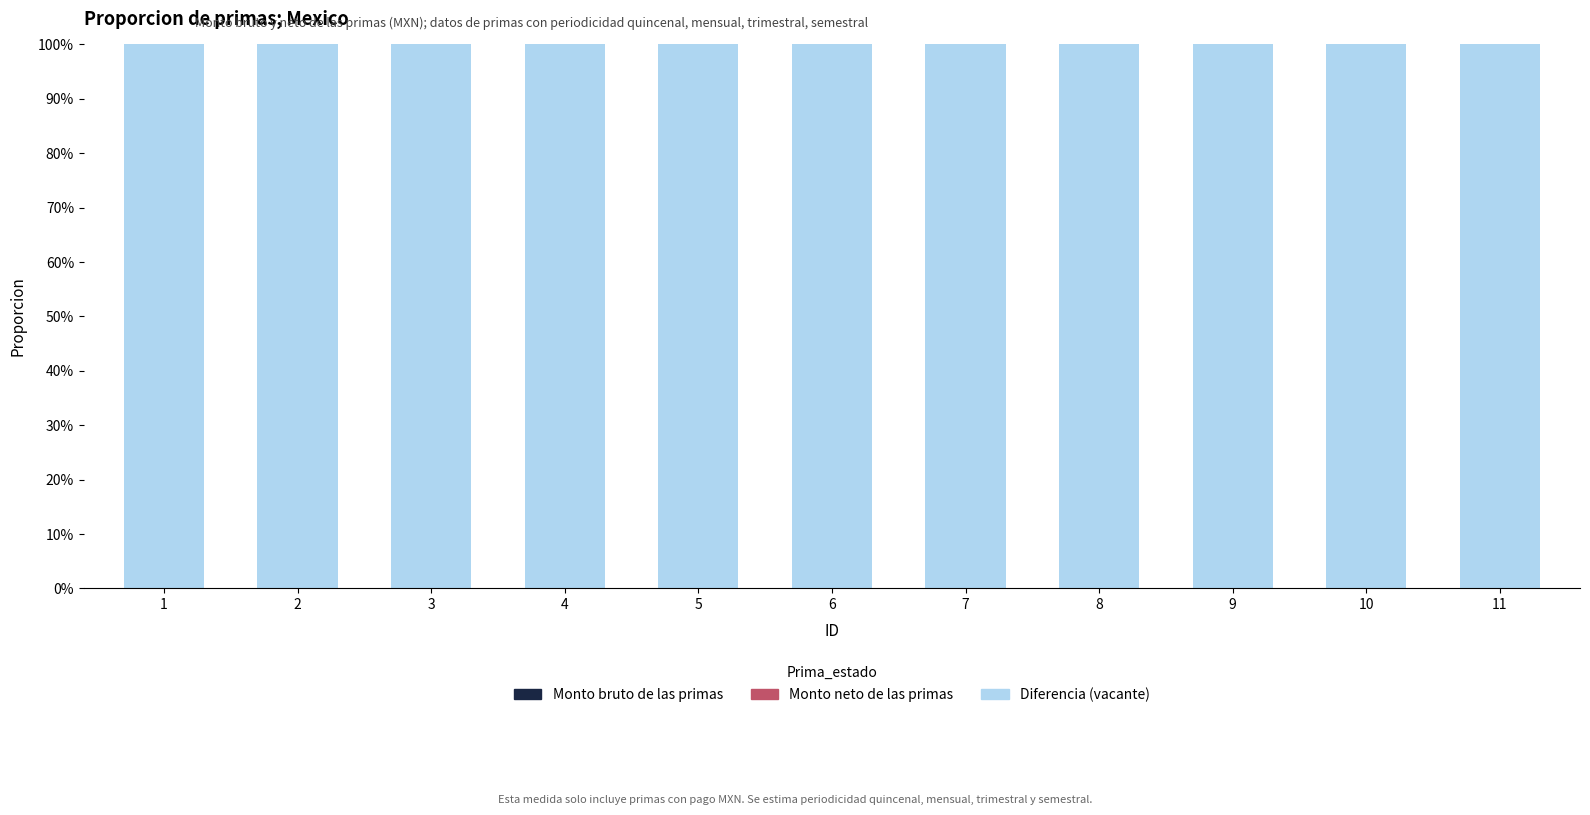

What are all the series names shown in the legend?

Monto bruto de las primas, Monto neto de las primas, Diferencia (vacante)